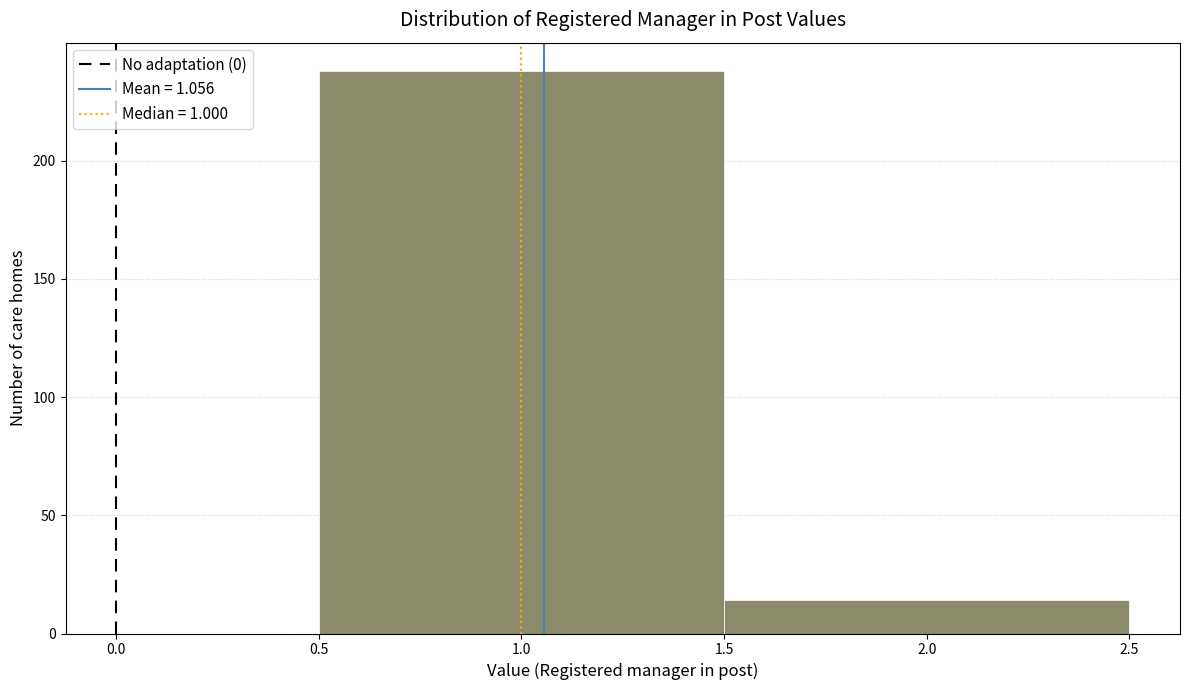

What is the height of the bar covering 1.5 to 2.5 on the x-axis? The values are not printed on the chart, so give them approximately, as read against the axis.

15